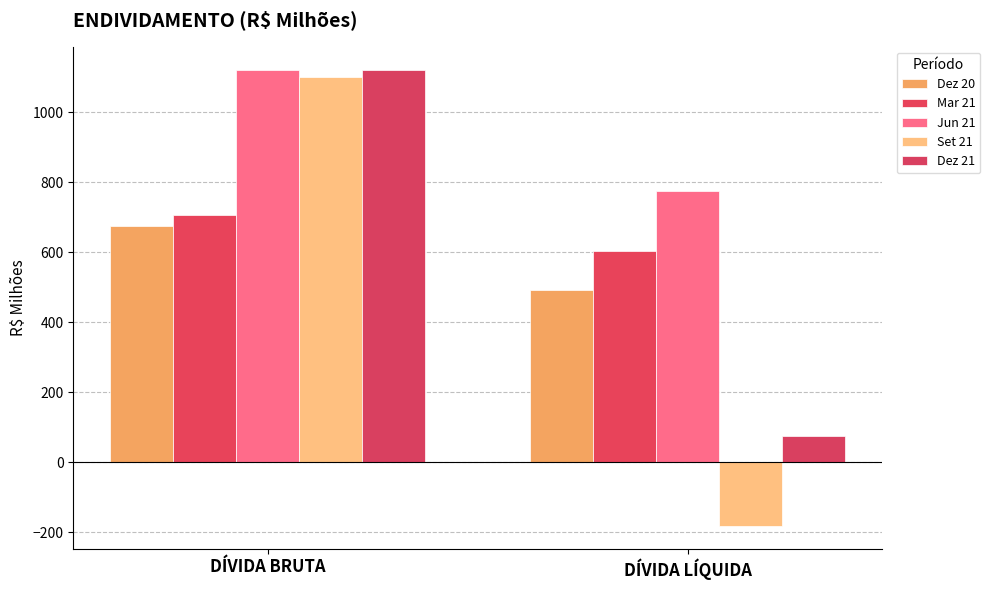

What is the maximum value for Set 21?

1101.8